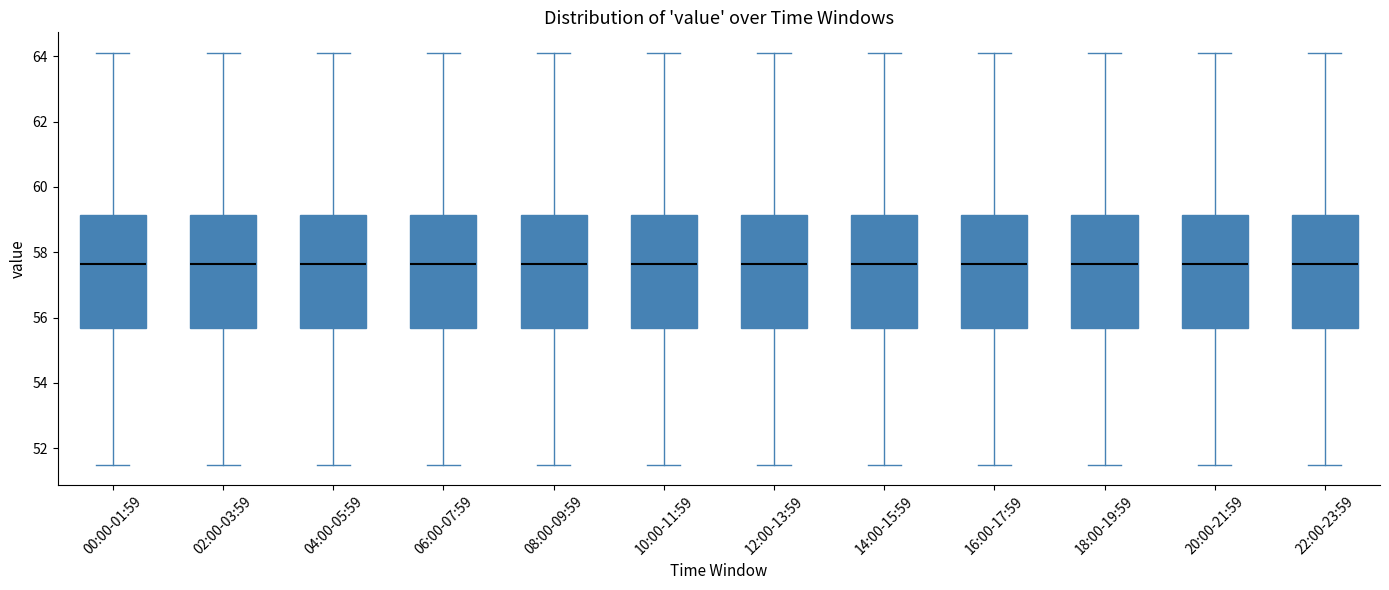

Where is the lower edge of the box for 18:00-19:59 on the y-axis? The values are not printed on the chart, so give them approximately, as read against the axis.

55.6